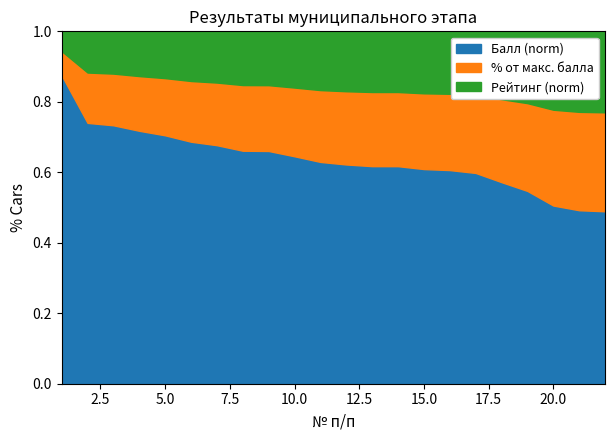

The value of Балл at 15 is 26.2. True or false?

False